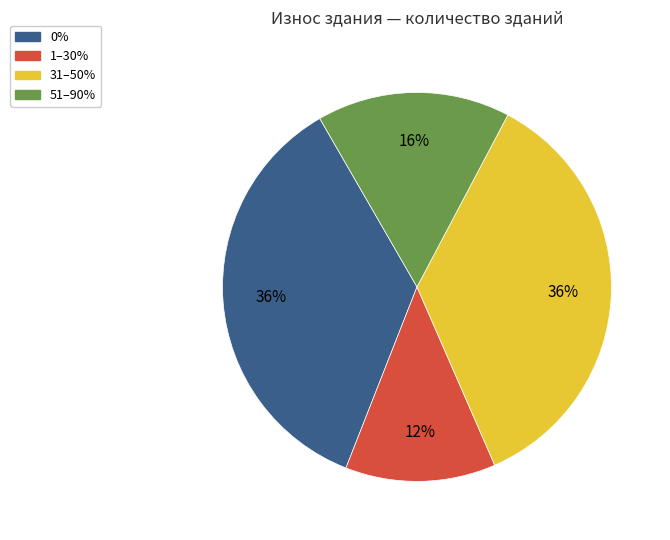

To the nearest percent, what is the average slice percentage?

25%